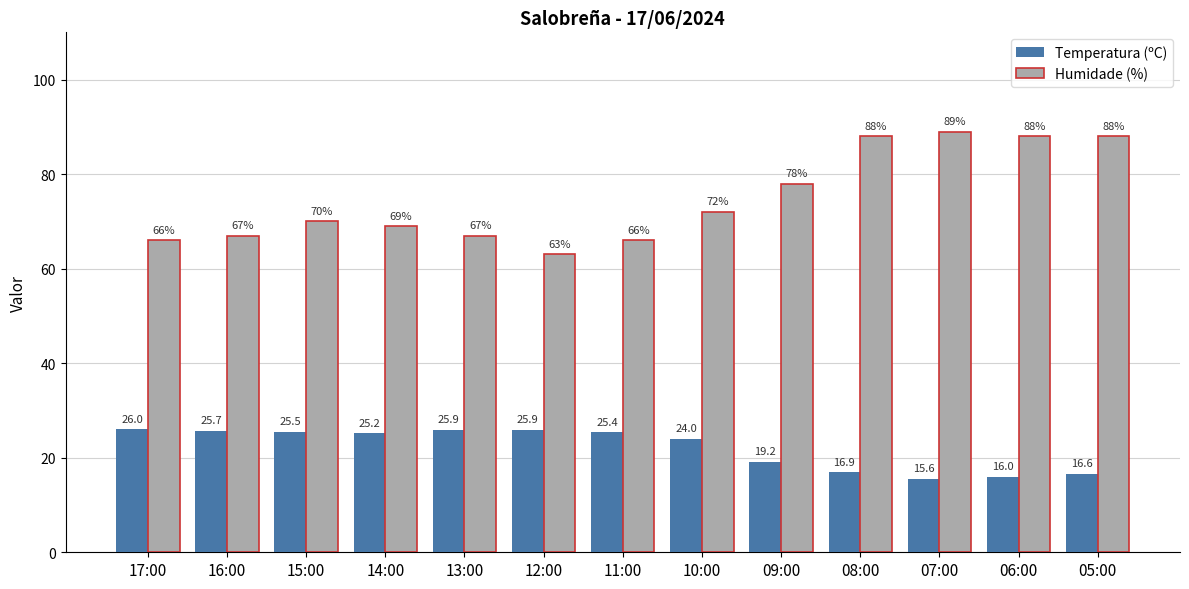

What is the highest value of the Temperatura (ºC) series?

26.0